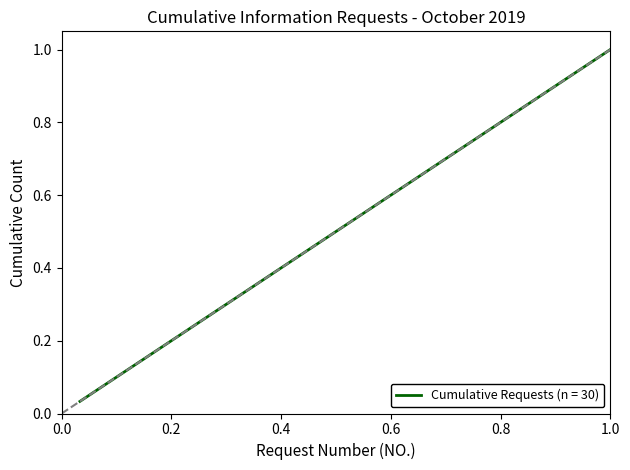

Does the chart have visible grid lines?

No